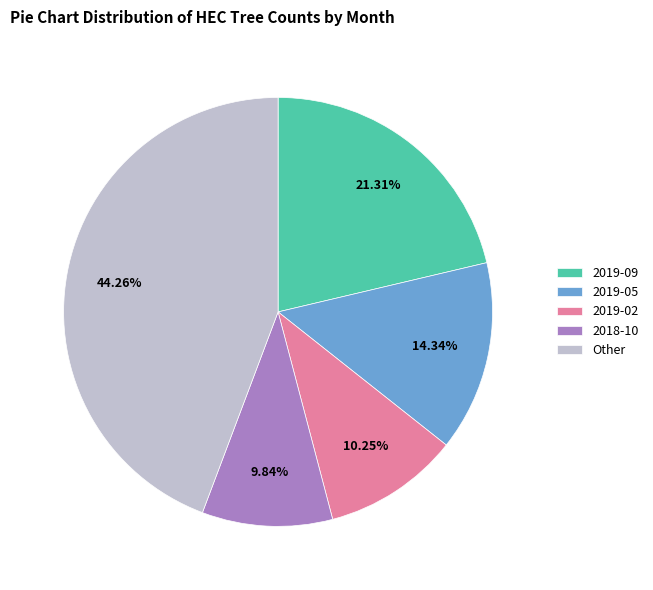

Does Other account for over 50% of the chart?

No